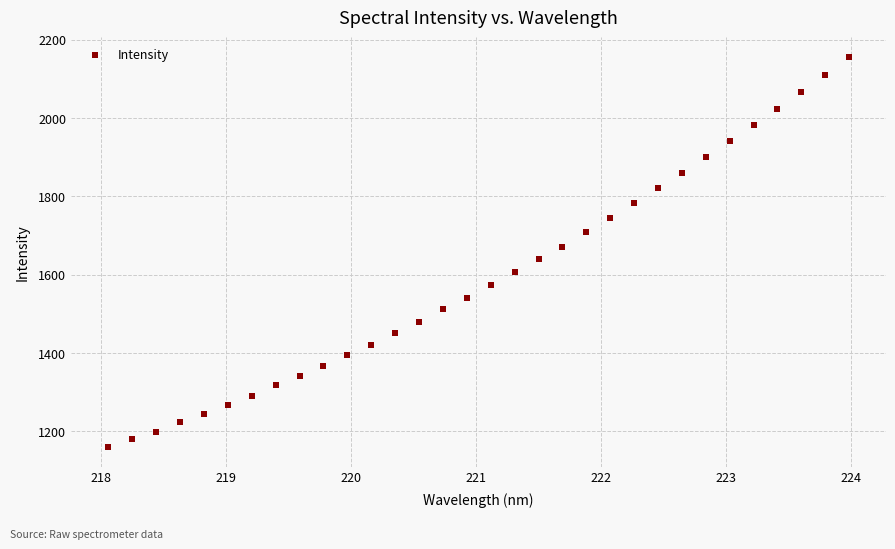

What is the range of X values (max minus min)?

5.9